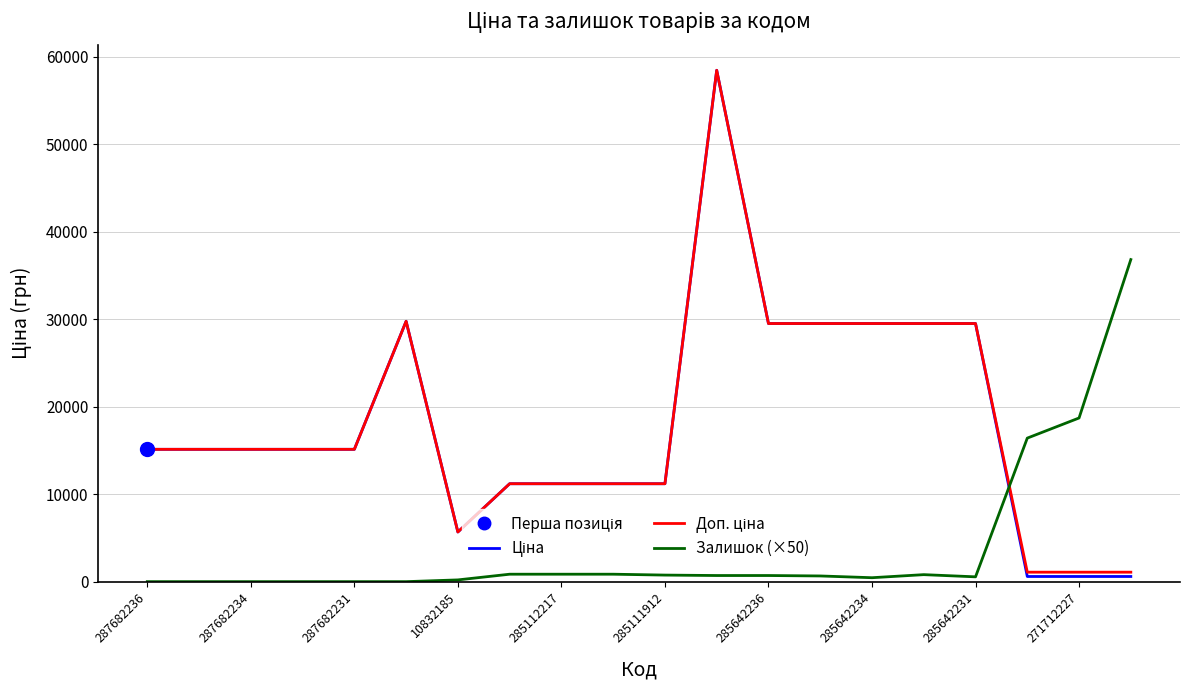

What is the greatest value displayed?

58426.5